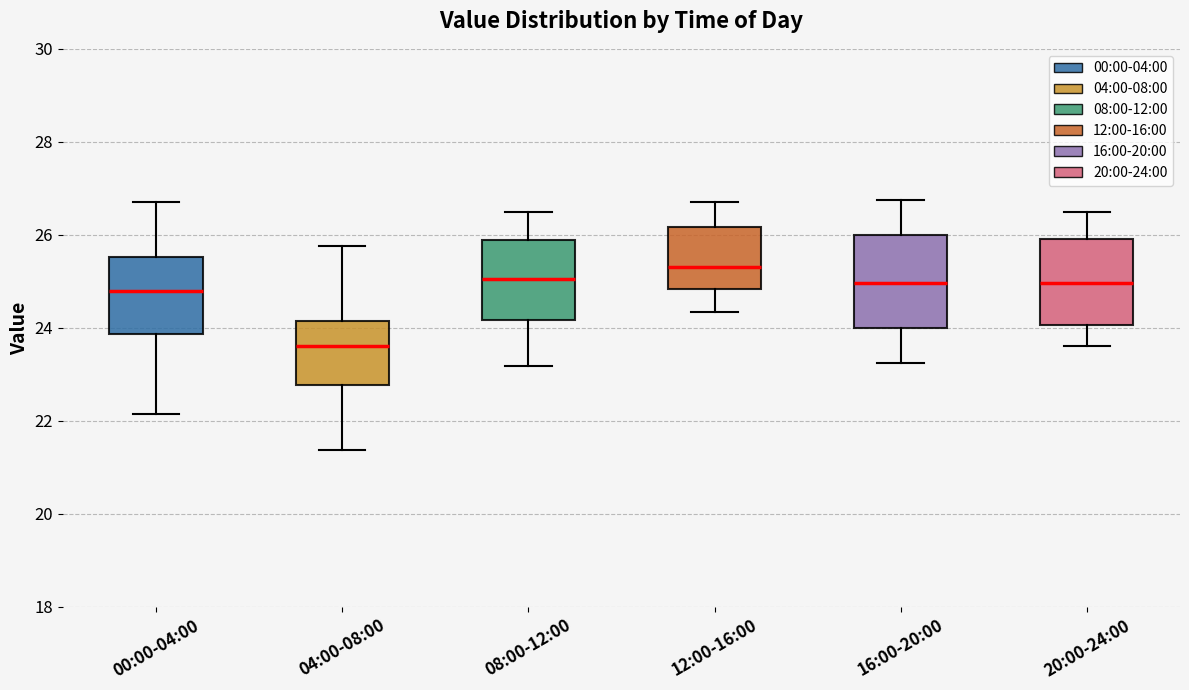

Reading left to right, transcribe this box plot: for each box, give where its median line is, the range the box spans, and where its two whiskers end, as read against the y-axis. The values are not printed on the chart, so give them approximately, as read against the axis.

00:00-04:00: median 24.8, box 23.8 to 25.6, whiskers 22.2 to 26.8
04:00-08:00: median 23.6, box 22.8 to 24.2, whiskers 21.4 to 25.8
08:00-12:00: median 25.0, box 24.2 to 25.8, whiskers 23.2 to 26.6
12:00-16:00: median 25.4, box 24.8 to 26.2, whiskers 24.4 to 26.8
16:00-20:00: median 25.0, box 24.0 to 26.0, whiskers 23.2 to 26.8
20:00-24:00: median 25.0, box 24.0 to 26.0, whiskers 23.6 to 26.6